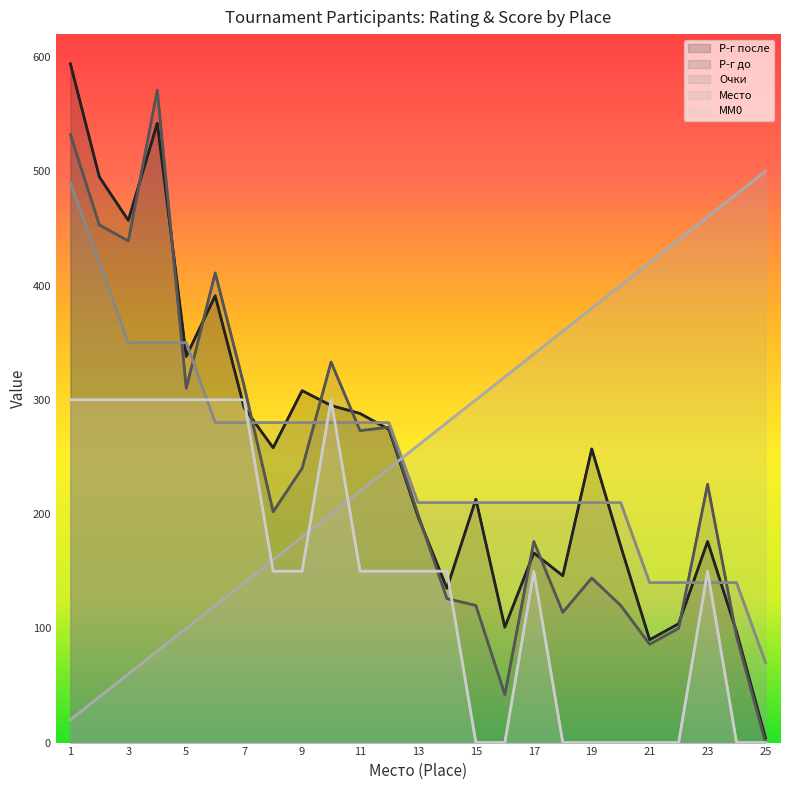

What is the value of the Р-г до point at the 9th from the left?

240